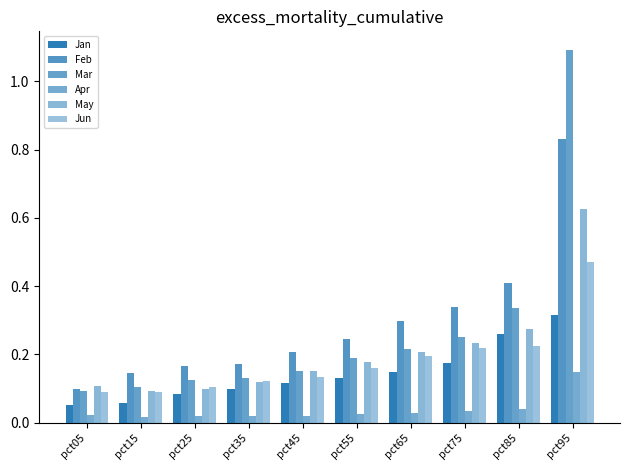

Reading left to right, list all the values displayed in this chart.

Jan: pct05=0.1	pct15=0.1	pct25=0.1	pct35=0.1	pct45=0.1	pct55=0.1	pct65=0.1	pct75=0.2	pct85=0.3	pct95=0.3
Feb: pct05=0.1	pct15=0.1	pct25=0.2	pct35=0.2	pct45=0.2	pct55=0.2	pct65=0.3	pct75=0.3	pct85=0.4	pct95=0.8
Mar: pct05=0.1	pct15=0.1	pct25=0.1	pct35=0.1	pct45=0.2	pct55=0.2	pct65=0.2	pct75=0.3	pct85=0.3	pct95=1.1
Apr: pct05=0.0	pct15=0.0	pct25=0.0	pct35=0.0	pct45=0.0	pct55=0.0	pct65=0.0	pct75=0.0	pct85=0.0	pct95=0.1
May: pct05=0.1	pct15=0.1	pct25=0.1	pct35=0.1	pct45=0.2	pct55=0.2	pct65=0.2	pct75=0.2	pct85=0.3	pct95=0.6
Jun: pct05=0.1	pct15=0.1	pct25=0.1	pct35=0.1	pct45=0.1	pct55=0.2	pct65=0.2	pct75=0.2	pct85=0.2	pct95=0.5